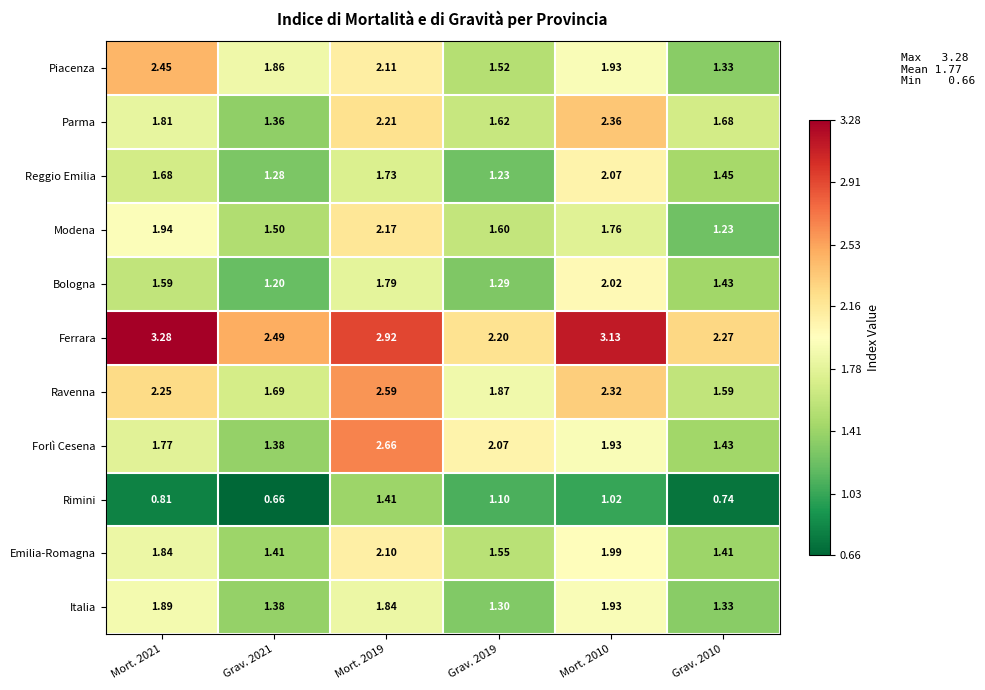

How many data points does each series have?

6